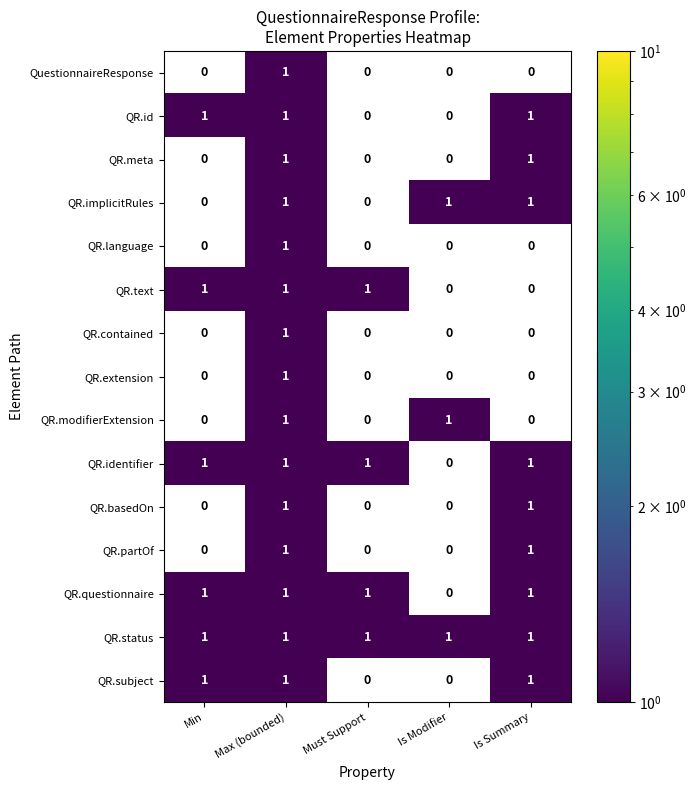

Is it true that QR.subject equals 1 at Max (bounded)?

True